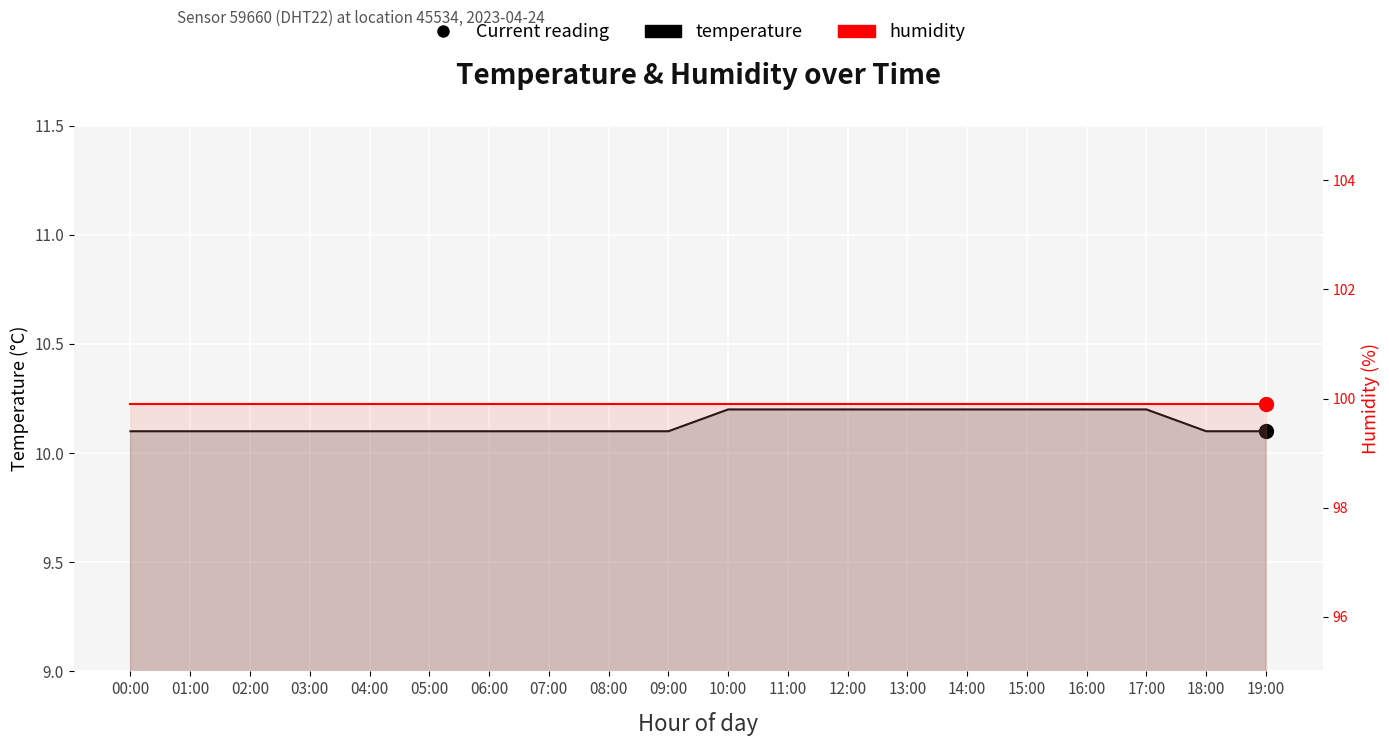

Which series has the largest range (max minus min)?

temperature